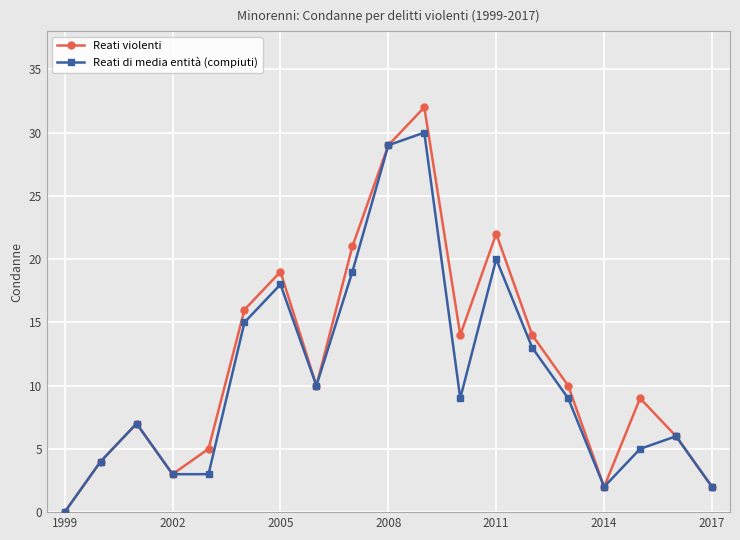

List the series in order of their peak value, highest first.

Reati violenti, Reati di media entità (compiuti)